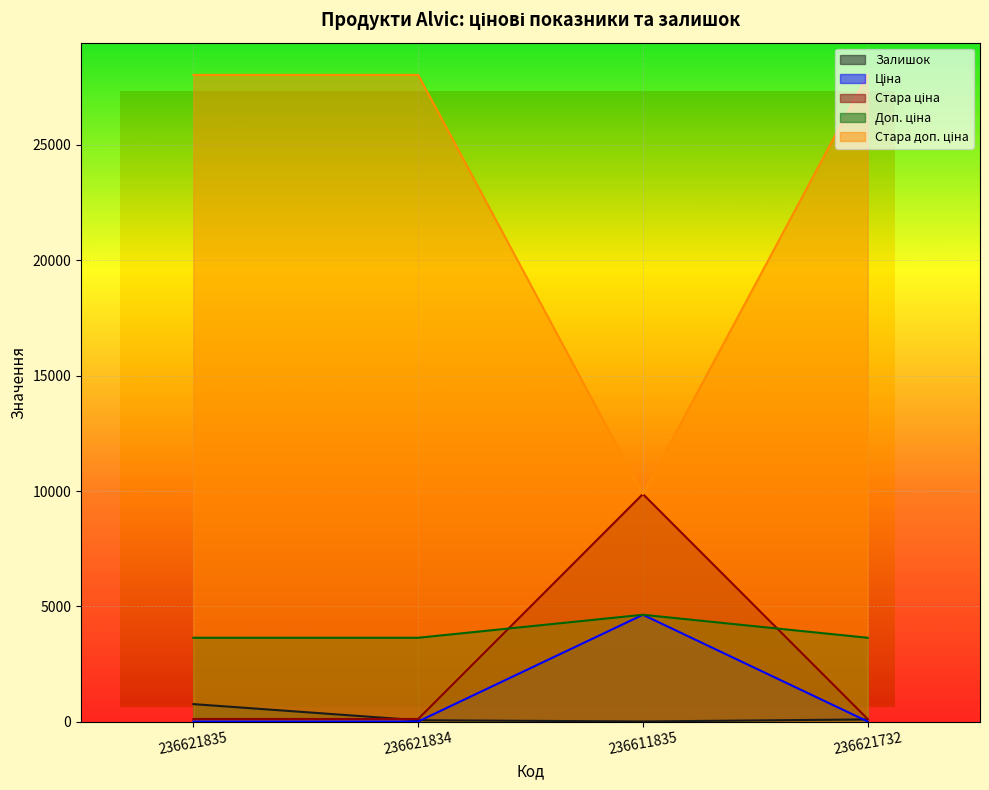

Which series has the largest total across all categories?

Стара доп. ціна